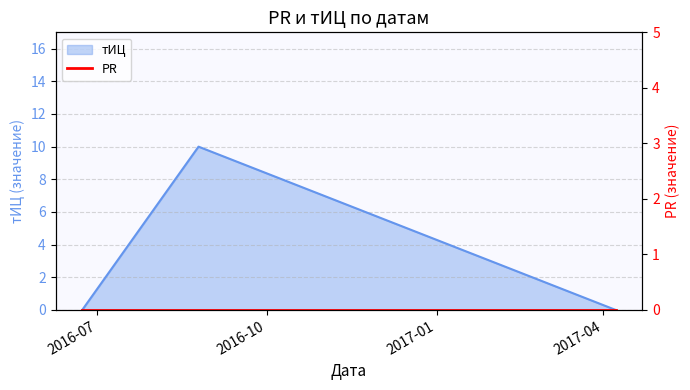

How many lines are shown in the chart?

1